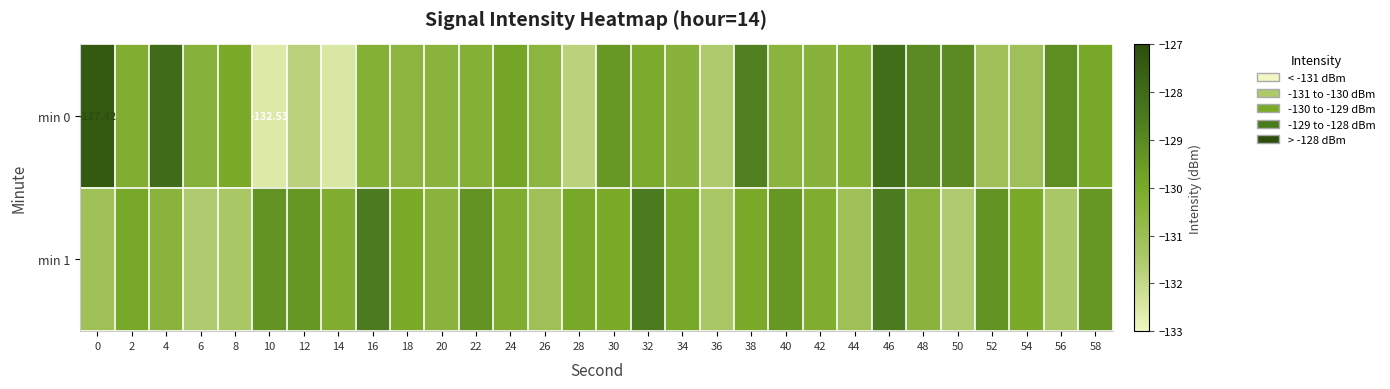

Between 44 and 48, which series saw the biggest shift?

min 0